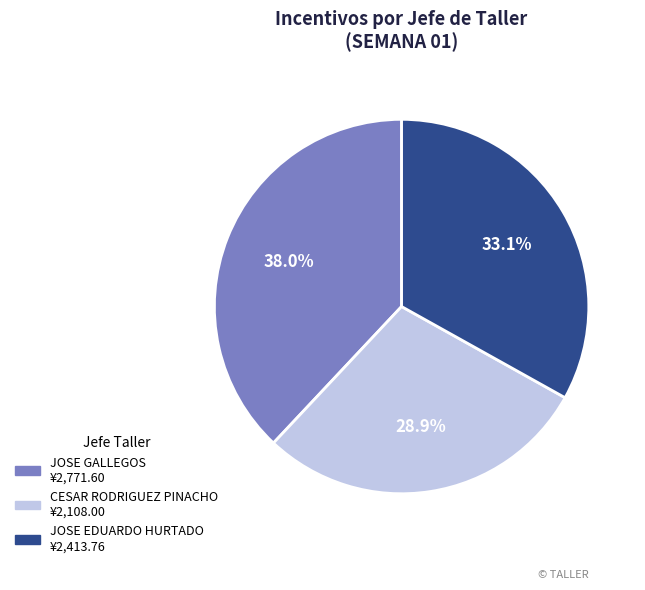

Is it true that JOSE EDUARDO HURTADO is 21% of the pie?

False